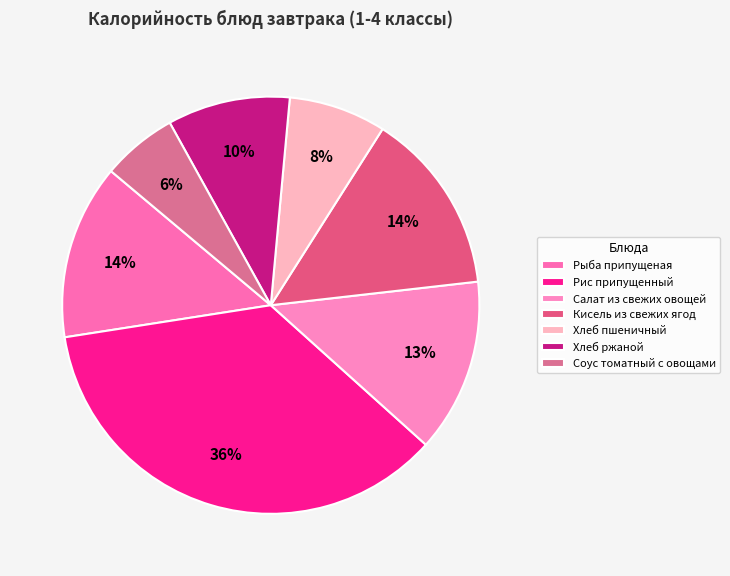

How many slices are in this pie chart?

7